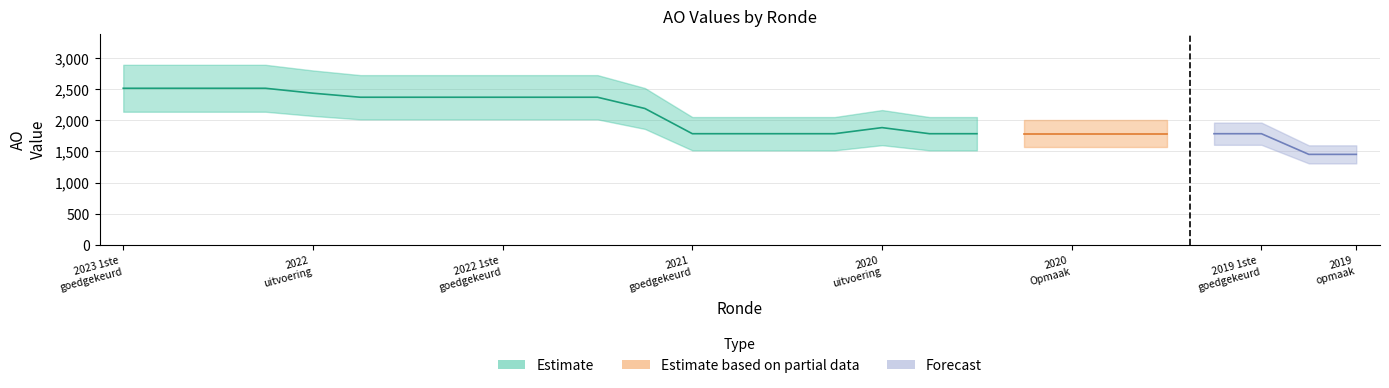

True or false: AO and TO intersect in this chart.

False